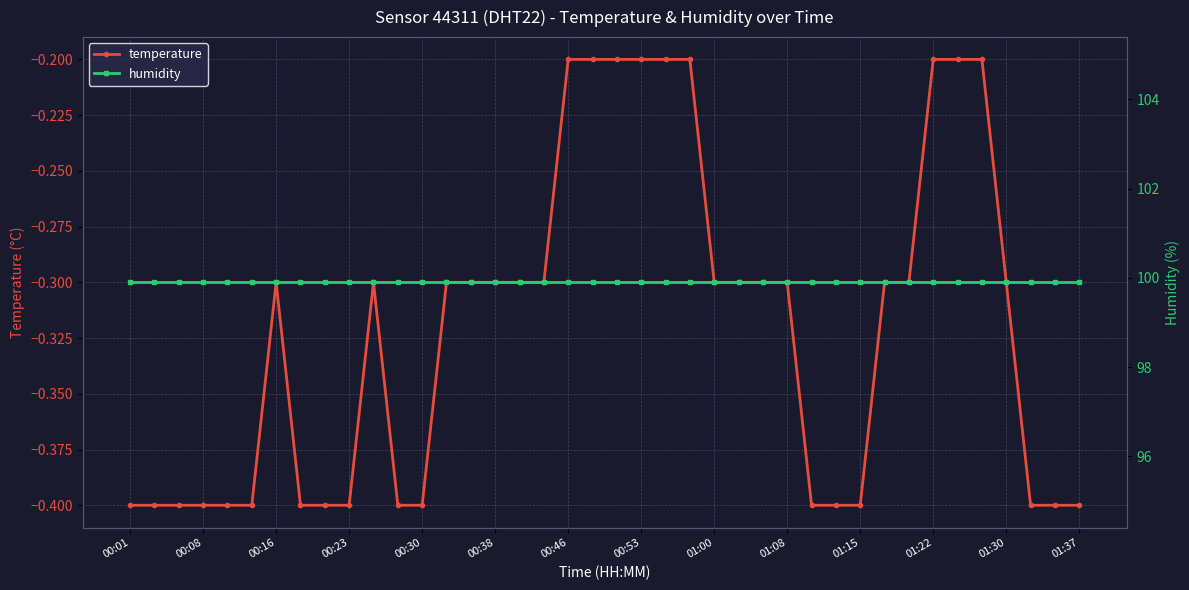

True or false: temperature has more than 1 points higher than both neighbors.

True